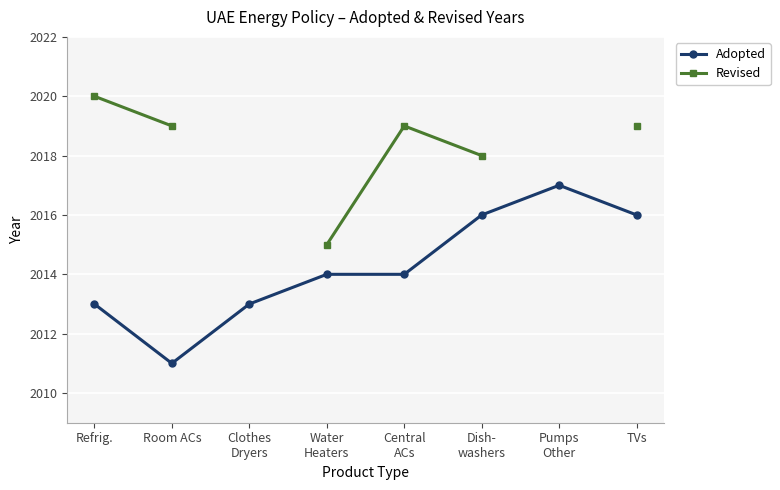

At which label does Revised first exceed 2019?

Refrig.